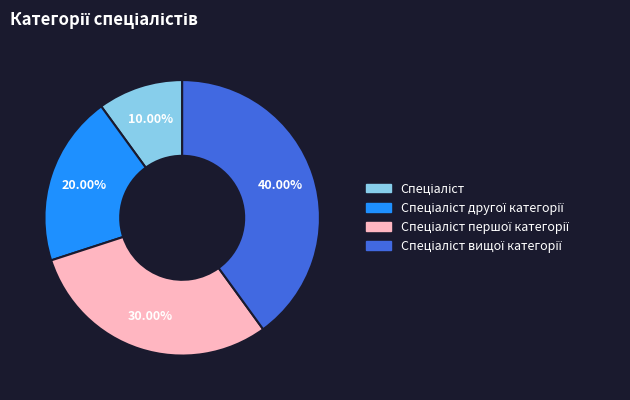

Does any single category account for the majority?

No